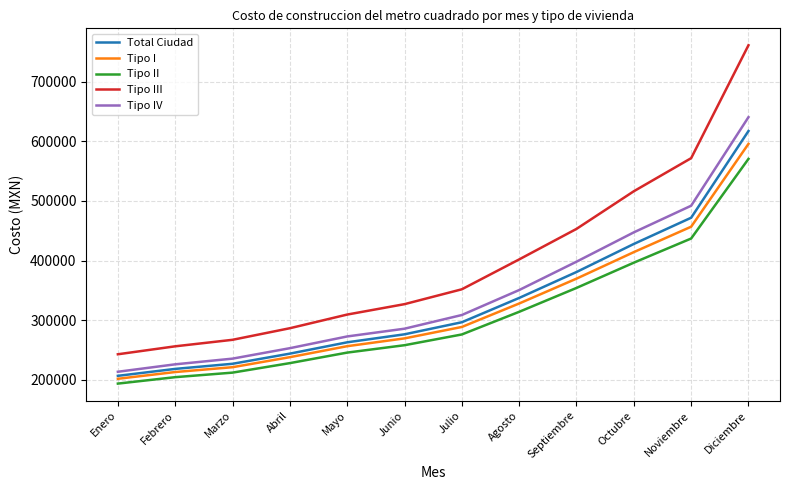

Which series has the largest range (max minus min)?

Tipo III